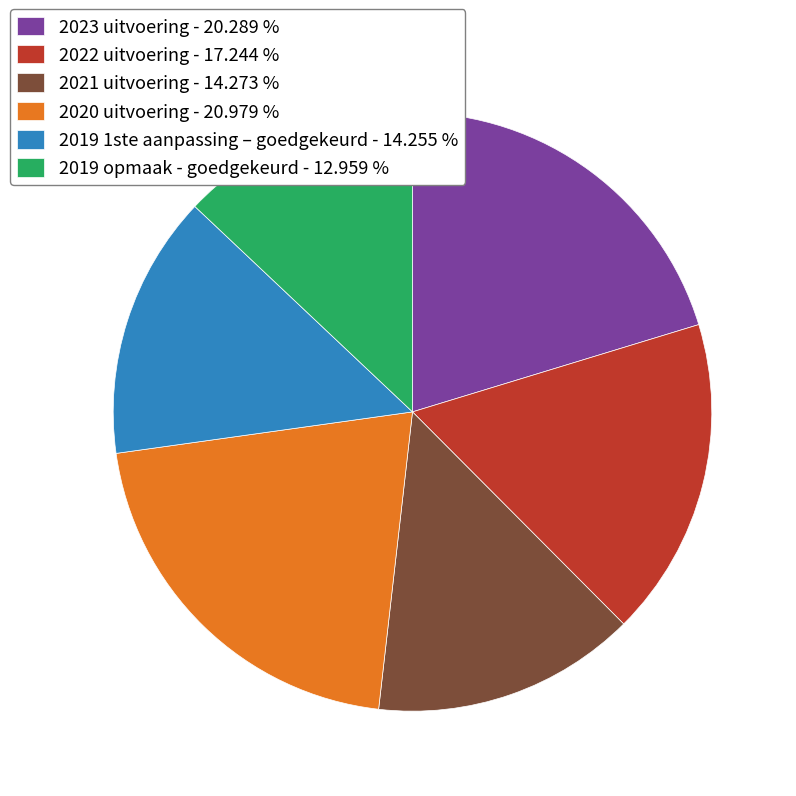

Is it true that 2019 opmaak - goedgekeurd is 6% of the pie?

False